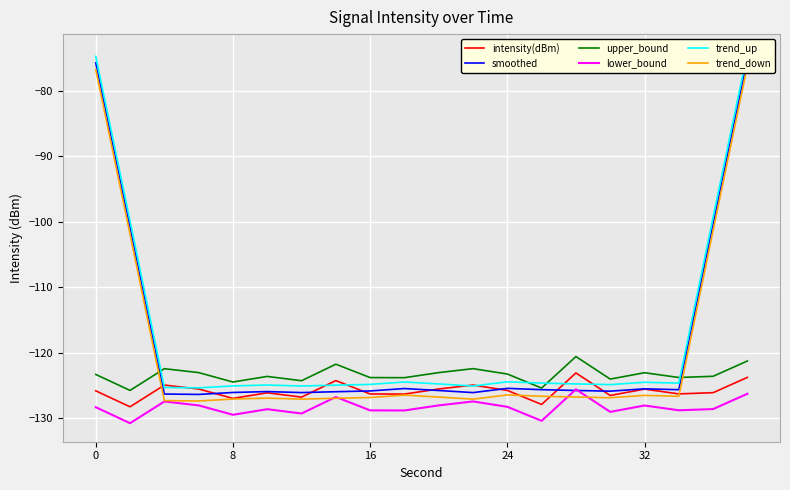

True or false: upper_bound has a value of -123.0 at 32.

True